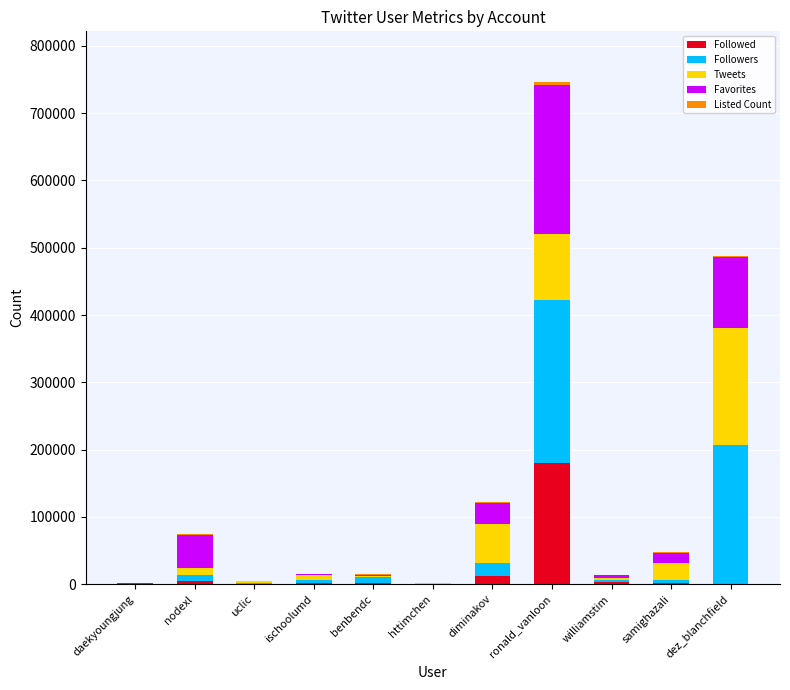

What is the sum of all Followed values?

205366